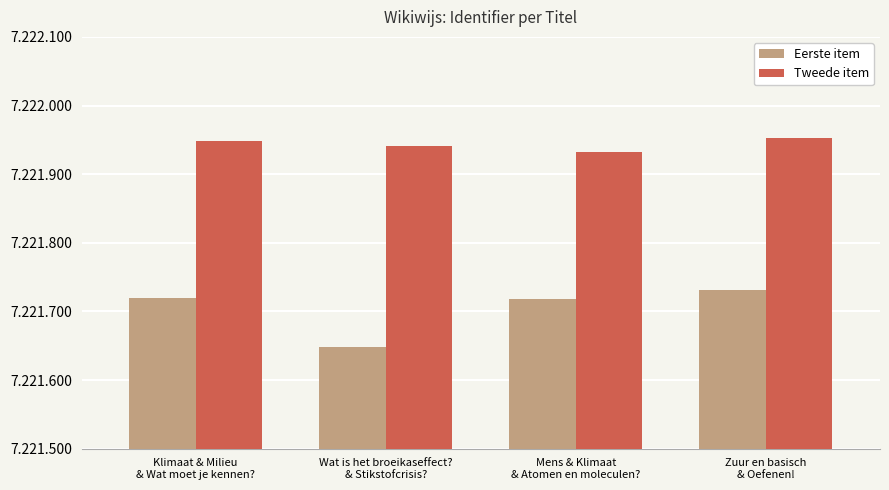

Between Zuur en basisch
& Oefenen! and Wat is het broeikaseffect?
& Stikstofcrisis?, which is larger?

Zuur en basisch
& Oefenen!